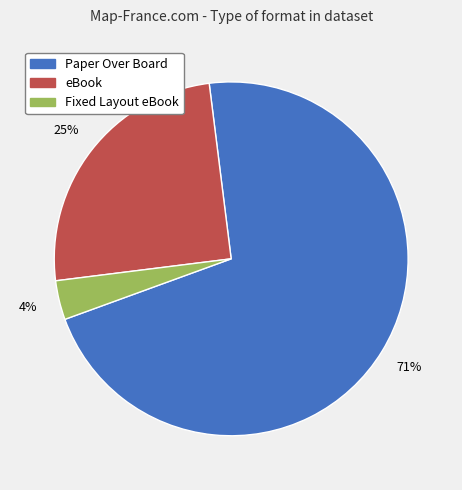

To the nearest percent, what is the combined percentage of Fixed Layout eBook and eBook?

29%